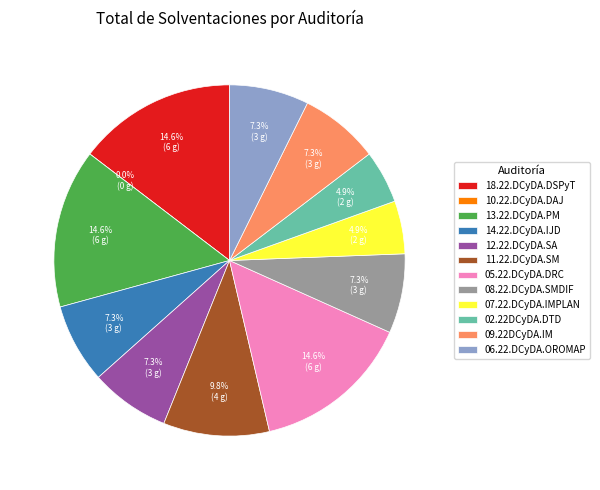

Which category has the biggest portion of the pie?

18.22.DCyDA.DSPyT